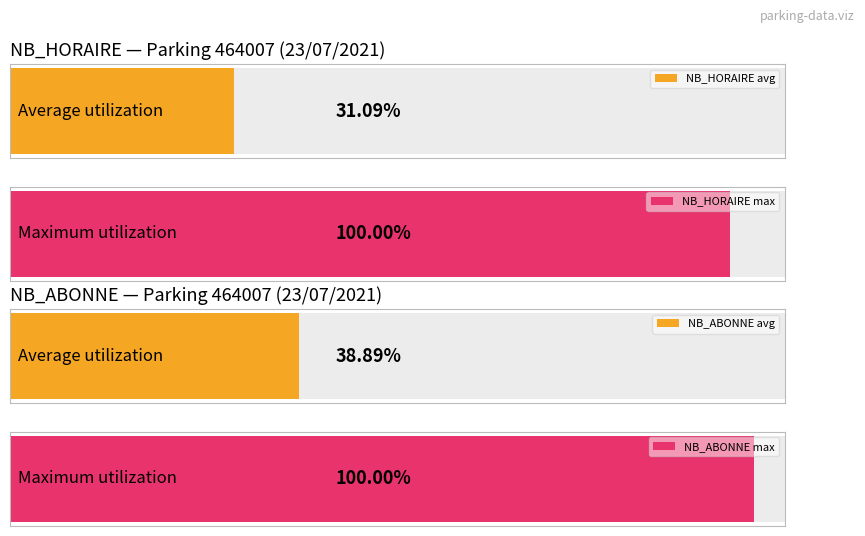

Does the chart contain any negative values?

No